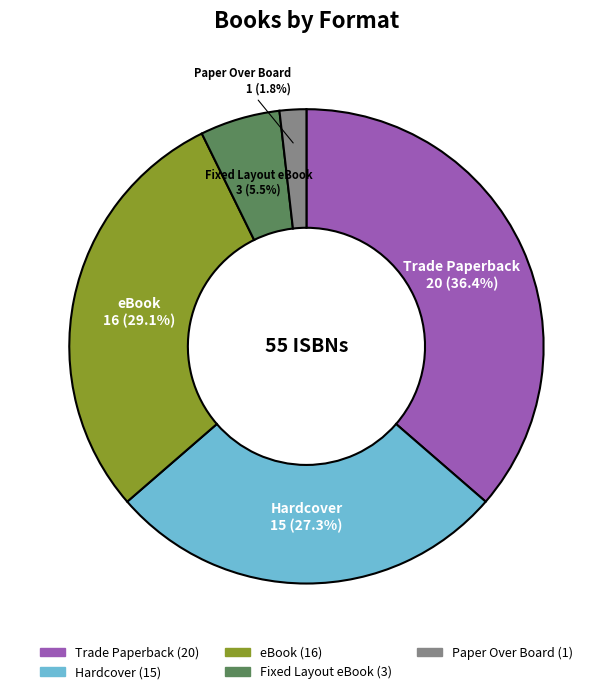

Which category has the biggest portion of the pie?

Trade Paperback